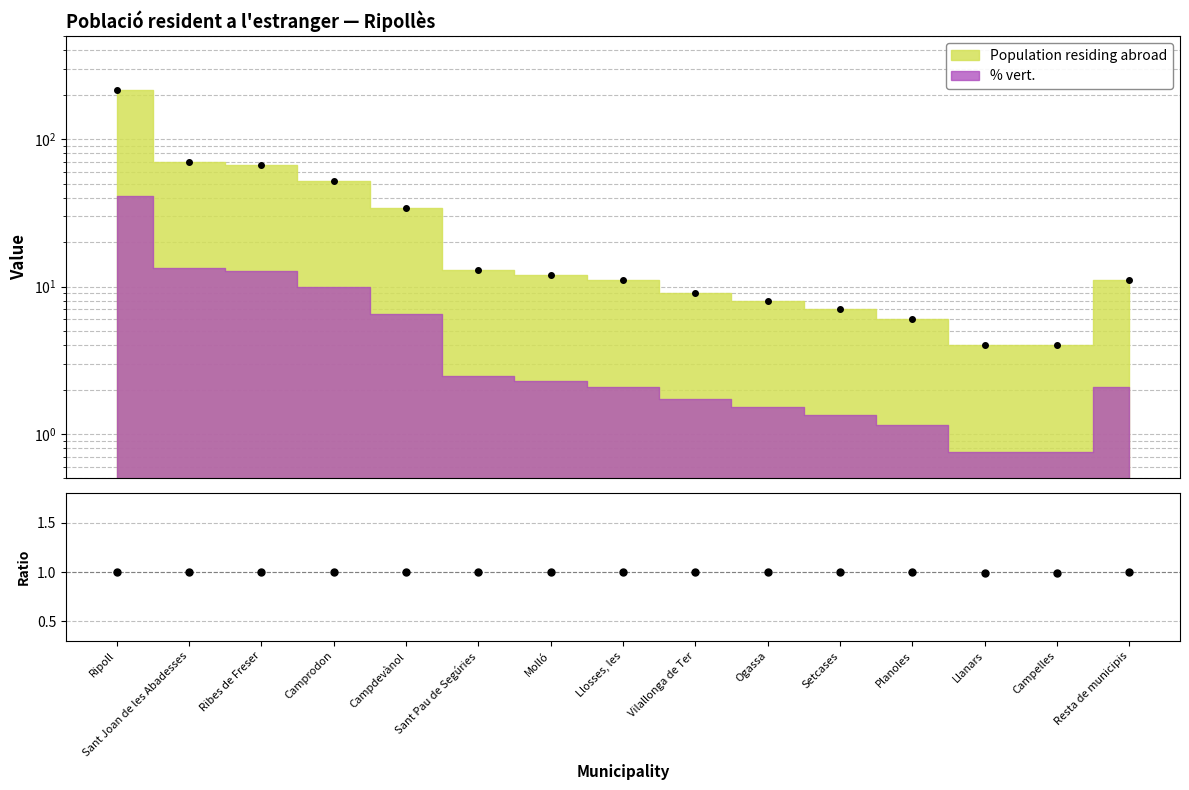

What is the label of the 5th point from the right?

Setcases